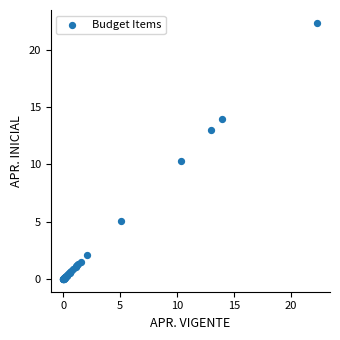

What Y value in the scatter plot is closest to 11?

10.3